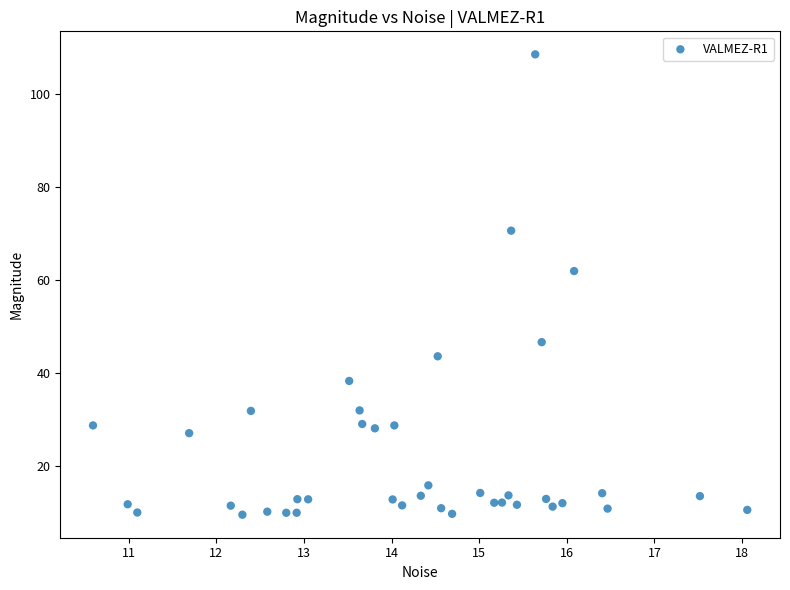

What Y value in the scatter plot is closest to 58?

61.9